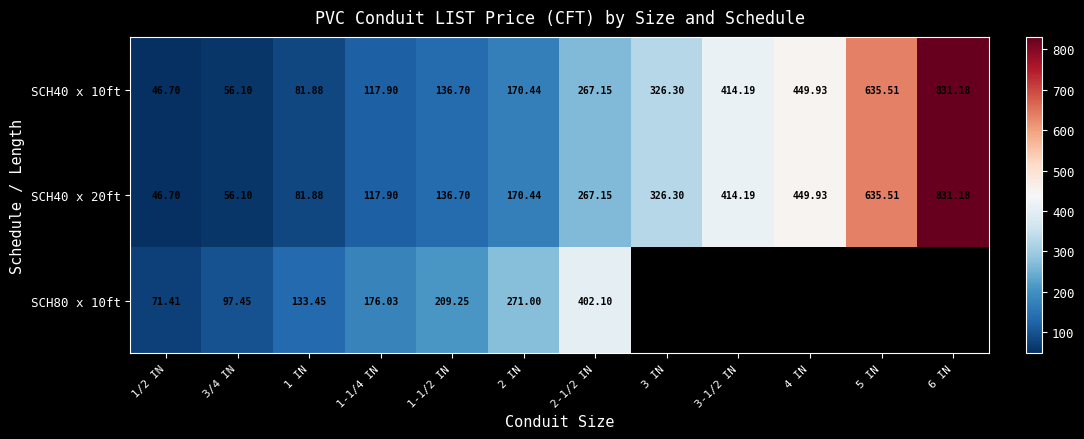

Between 3-1/2 IN and 3 IN, which is larger?

3-1/2 IN